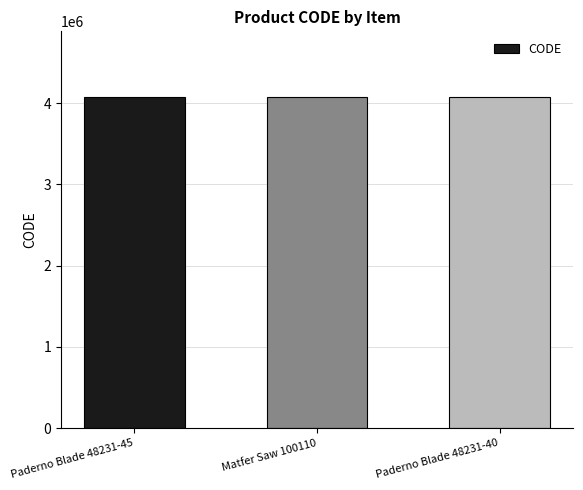

At which label does the data first exceed 4071132?

Paderno Blade 48231-45